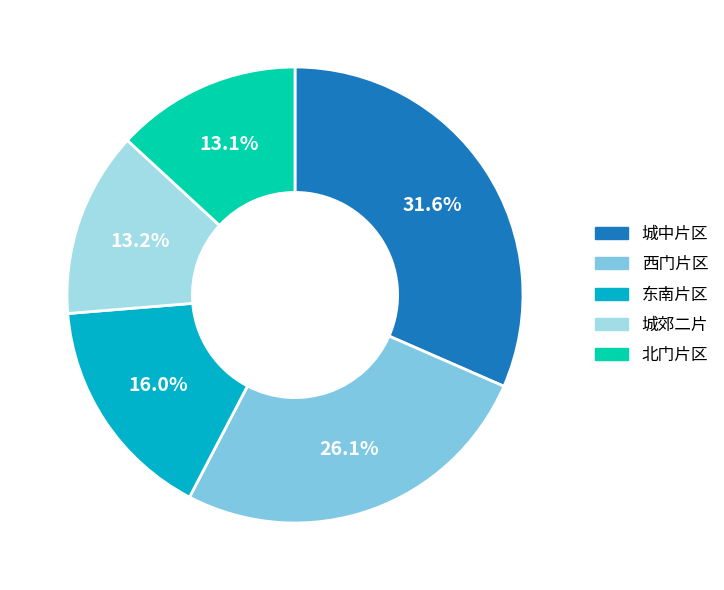

What percentage is NOT represented by 北门片区?

86.9%